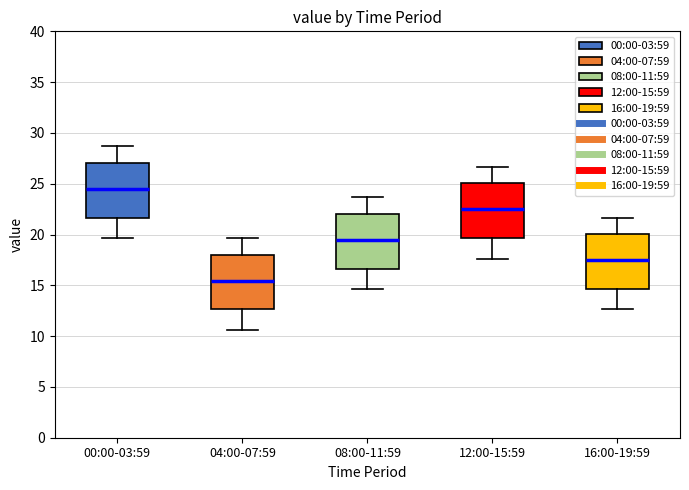

Where does the upper whisker of the box for 04:00-07:59 end on the y-axis? The values are not printed on the chart, so give them approximately, as read against the axis.

19.5